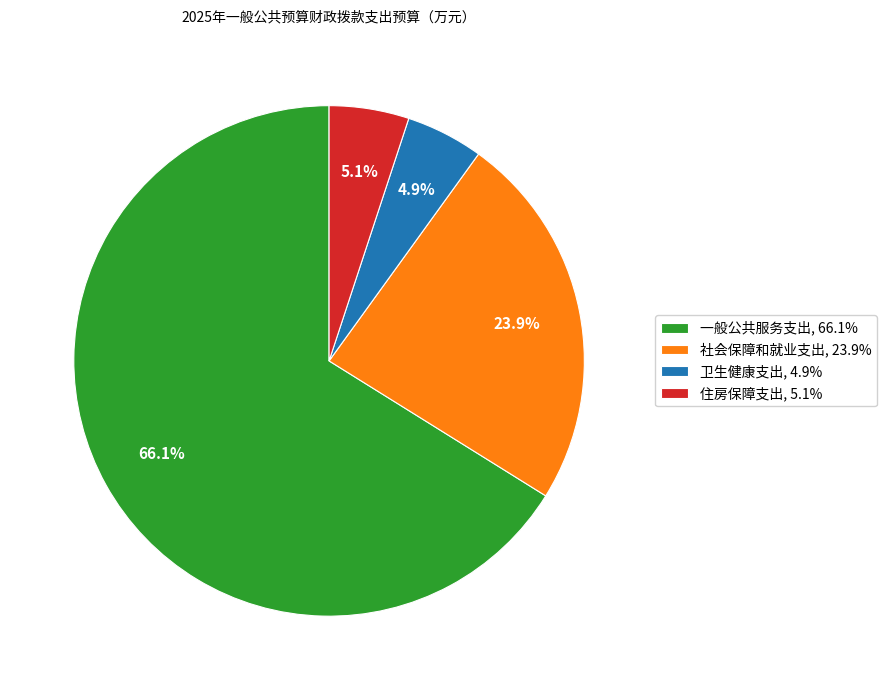

Does 社会保障和就业支出 represent more than half of the total?

No